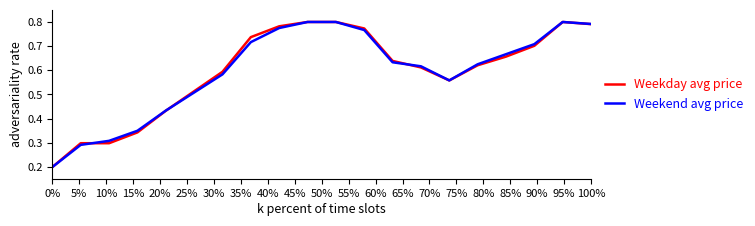

How many intersections are there between Weekday avg price and Weekend avg price?

3